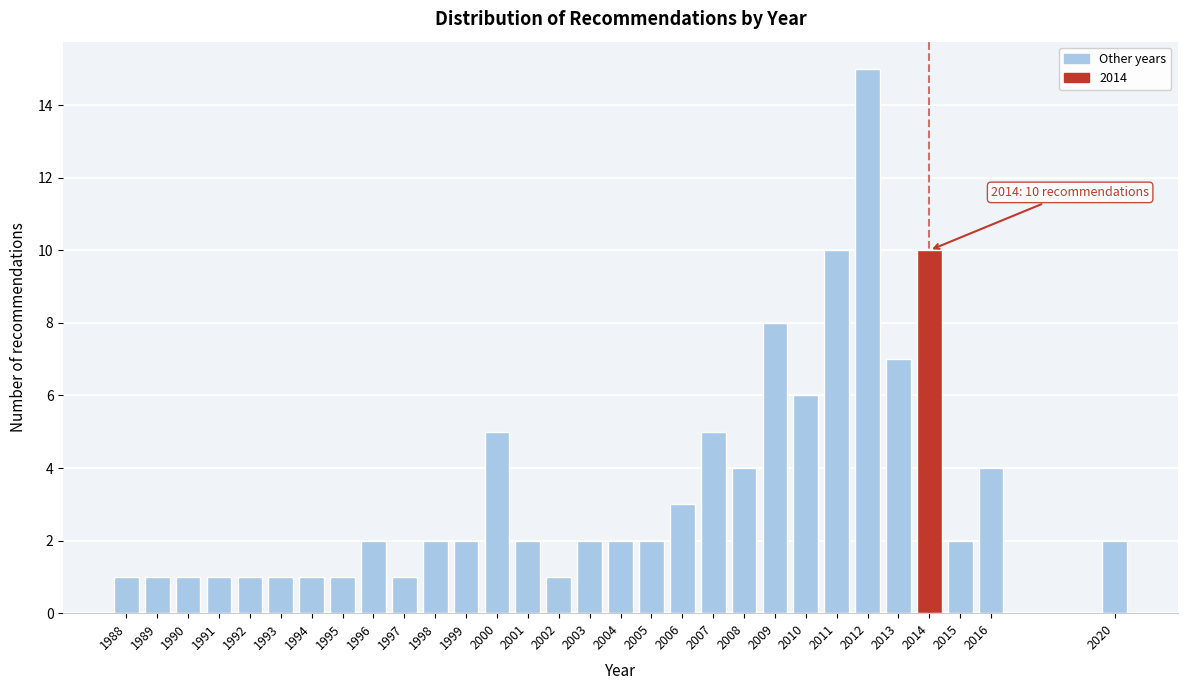

Reading left to right, extract all data points from this chart.

1988=1	1989=1	1990=1	1991=1	1992=1	1993=1	1994=1	1995=1	1996=2	1997=1	1998=2	1999=2	2000=5	2001=2	2002=1	2003=2	2004=2	2005=2	2006=3	2007=5	2008=4	2009=8	2010=6	2011=10	2012=15	2013=7	2014=10	2015=2	2016=4	2020=2